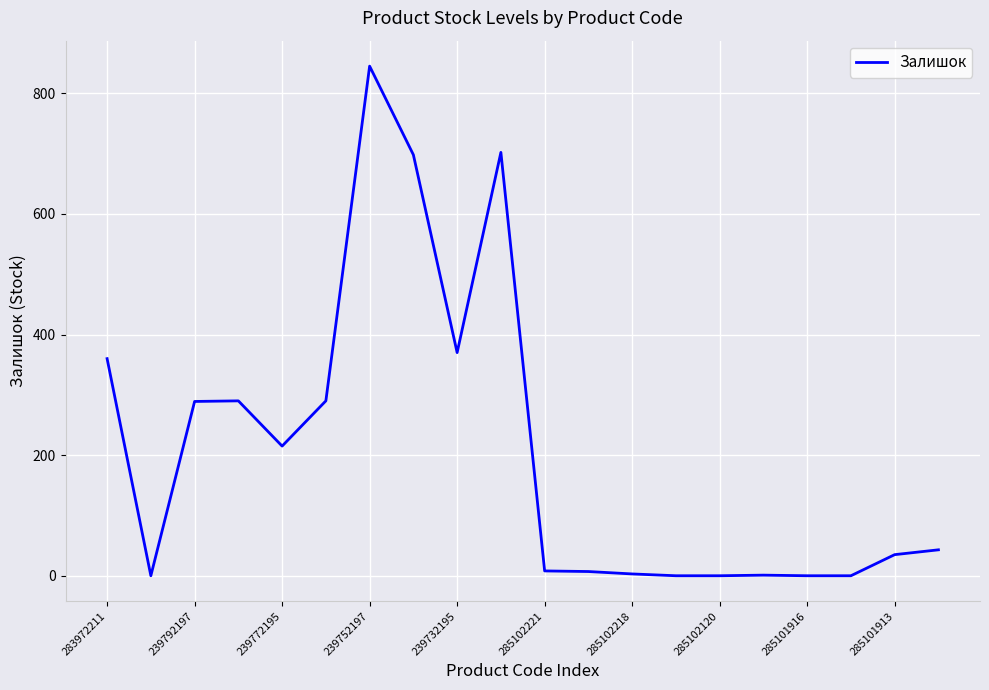

What is the difference between the maximum and minimum values?

845